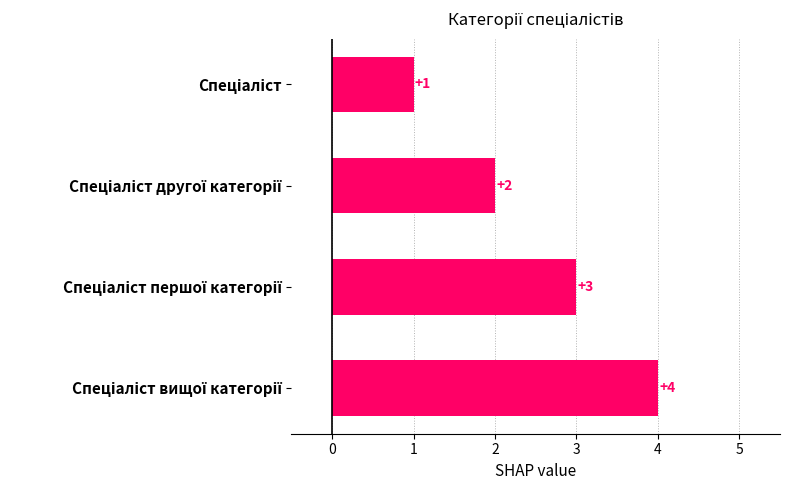

What is the minimum value shown in the chart?

1